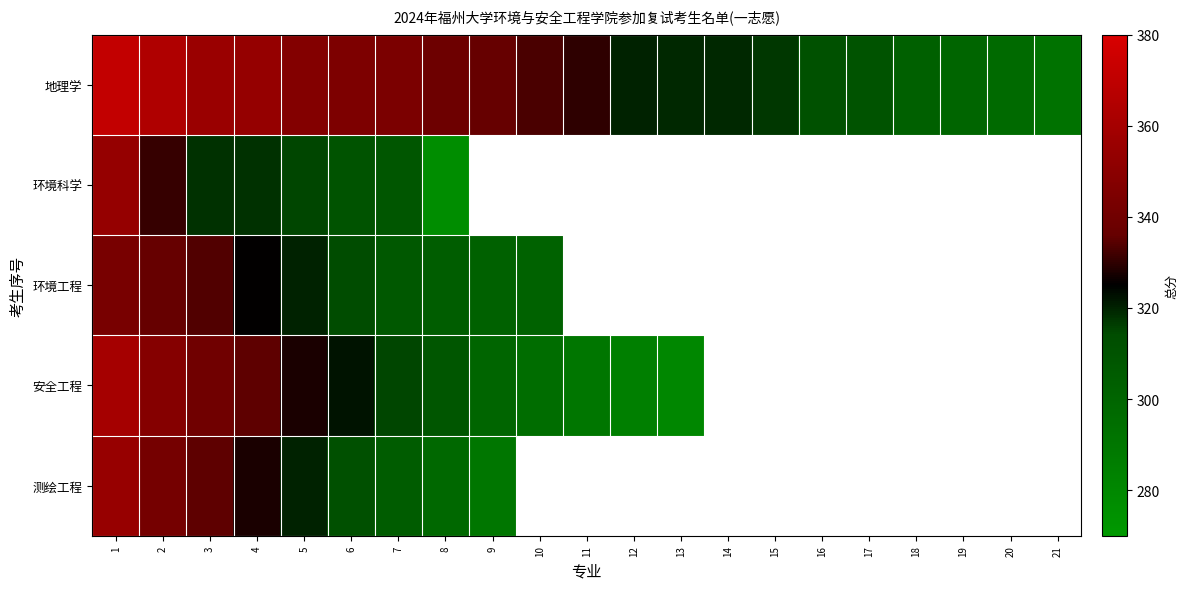

How many series are shown in this chart?

5